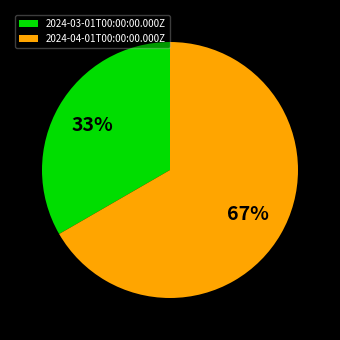

True or false: 2024-03-01T00:00:00.000Z accounts for 33% of the total.

True